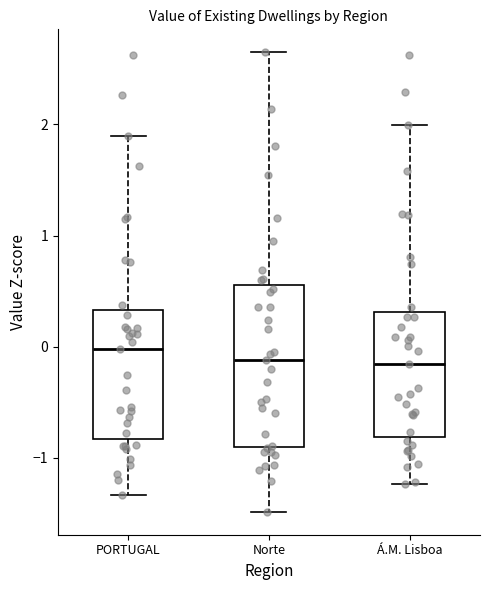

Reading left to right, read every box against the y-axis: the position of its median line, the range the box covers, and the ends of its whiskers. The values are not printed on the chart, so give them approximately, as read against the axis.

PORTUGAL: median 0.0, box -0.8 to 0.3, whiskers -1.3 to 1.9
Norte: median -0.1, box -0.9 to 0.6, whiskers -1.5 to 2.6
Á.M. Lisboa: median -0.2, box -0.8 to 0.3, whiskers -1.2 to 2.0